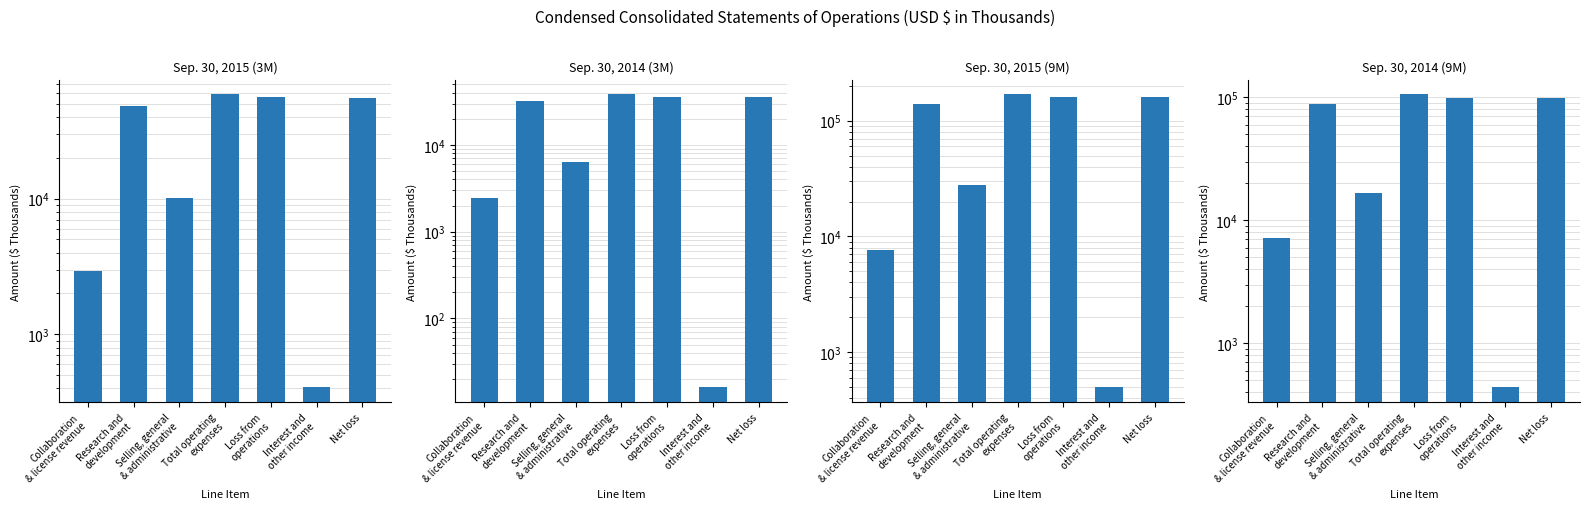

List the series in order of their peak value, lowest first.

Sep. 30, 2014 (3M), Sep. 30, 2015 (3M), Sep. 30, 2014 (9M), Sep. 30, 2015 (9M)